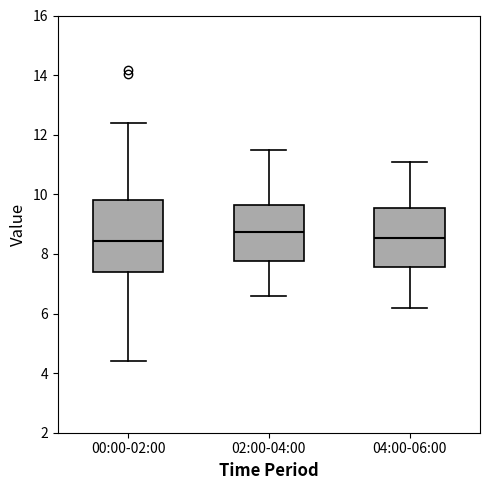

Reading left to right, read every box against the y-axis: the position of its median line, the range the box covers, and the ends of its whiskers. The values are not printed on the chart, so give them approximately, as read against the axis.

00:00-02:00: median 8.4, box 7.4 to 9.8, whiskers 4.4 to 12.4
02:00-04:00: median 8.8, box 7.8 to 9.6, whiskers 6.6 to 11.6
04:00-06:00: median 8.6, box 7.6 to 9.6, whiskers 6.2 to 11.2